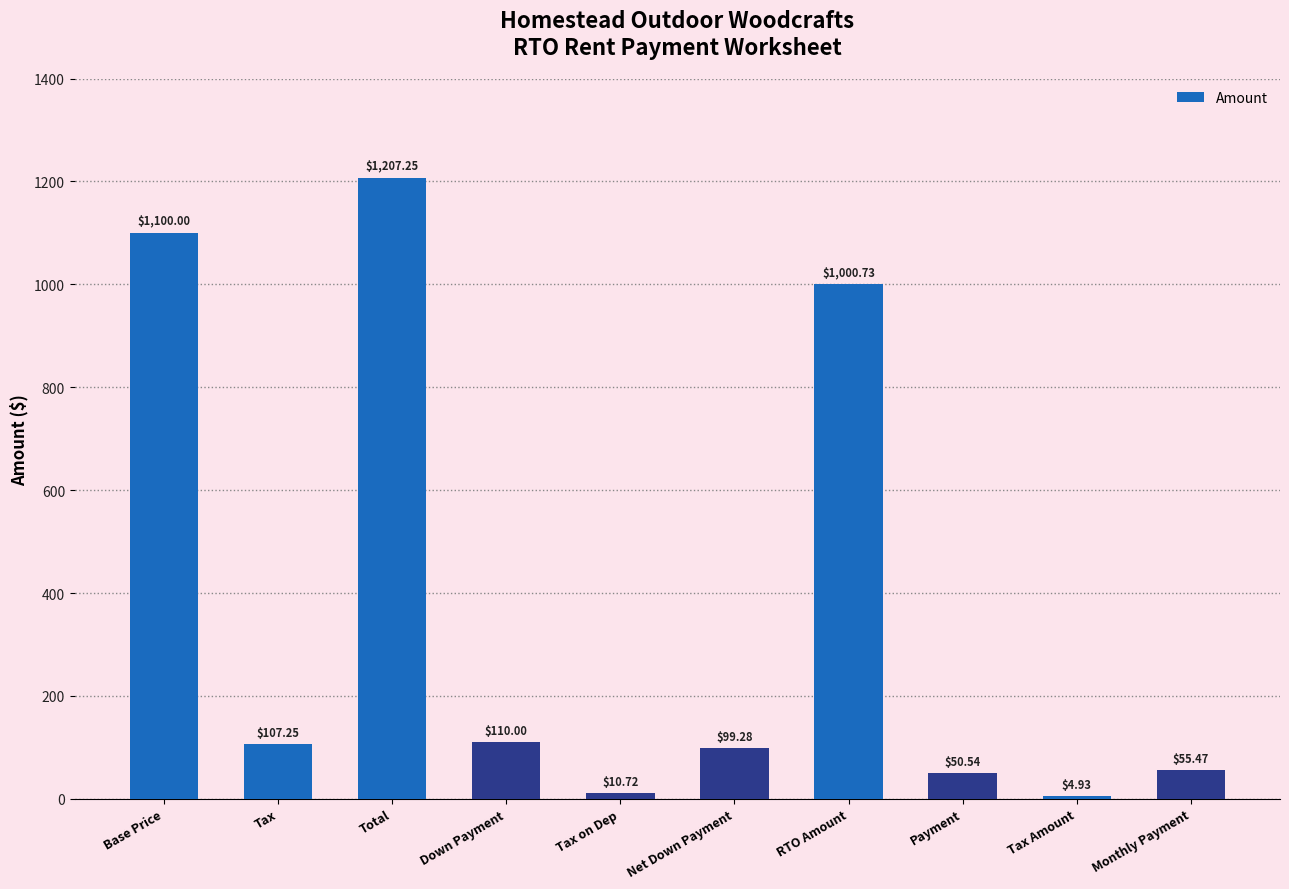

Count the number of data series in this chart.

1